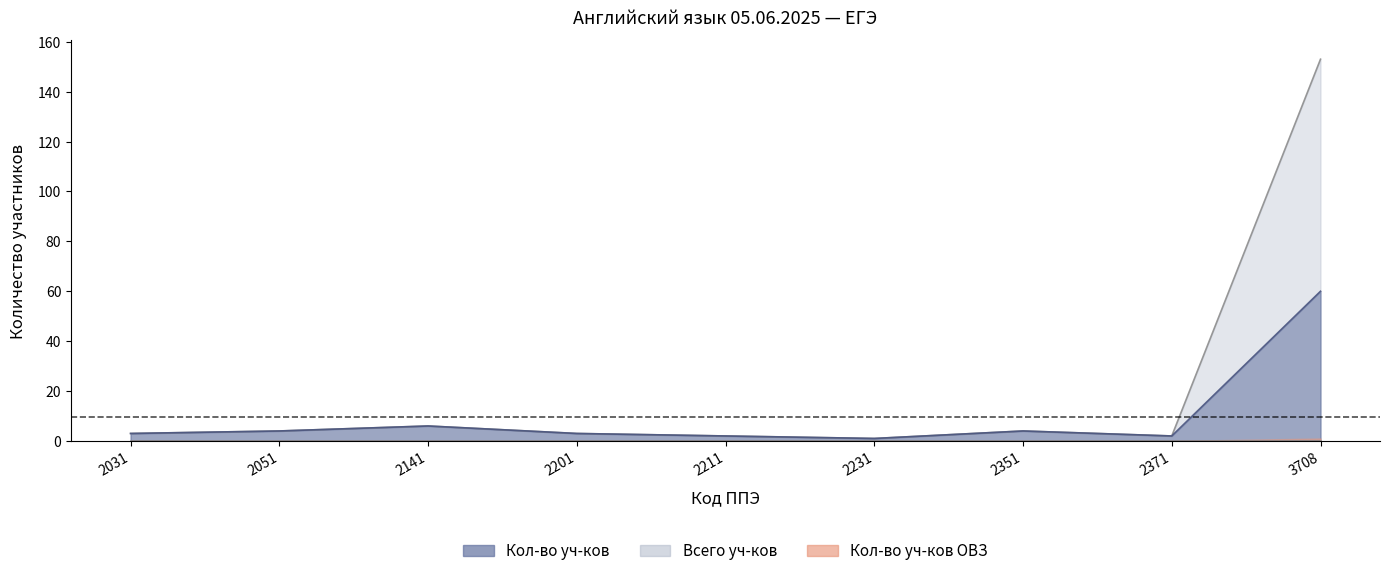

Reading left to right, transcribe all the data shown in this chart.

Кол-во уч-ков: 3	4	6	3	2	1	4	2	60
Всего уч-ков: 3	4	6	3	2	1	4	2	153